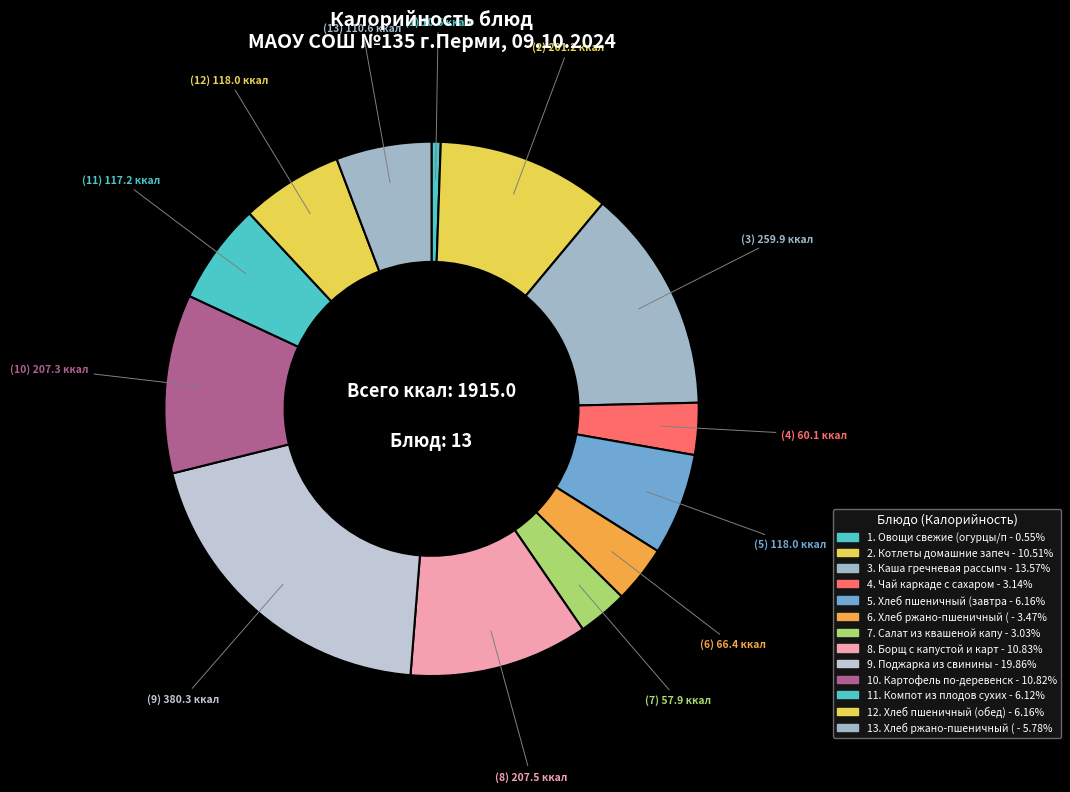

Does any single category account for the majority?

No